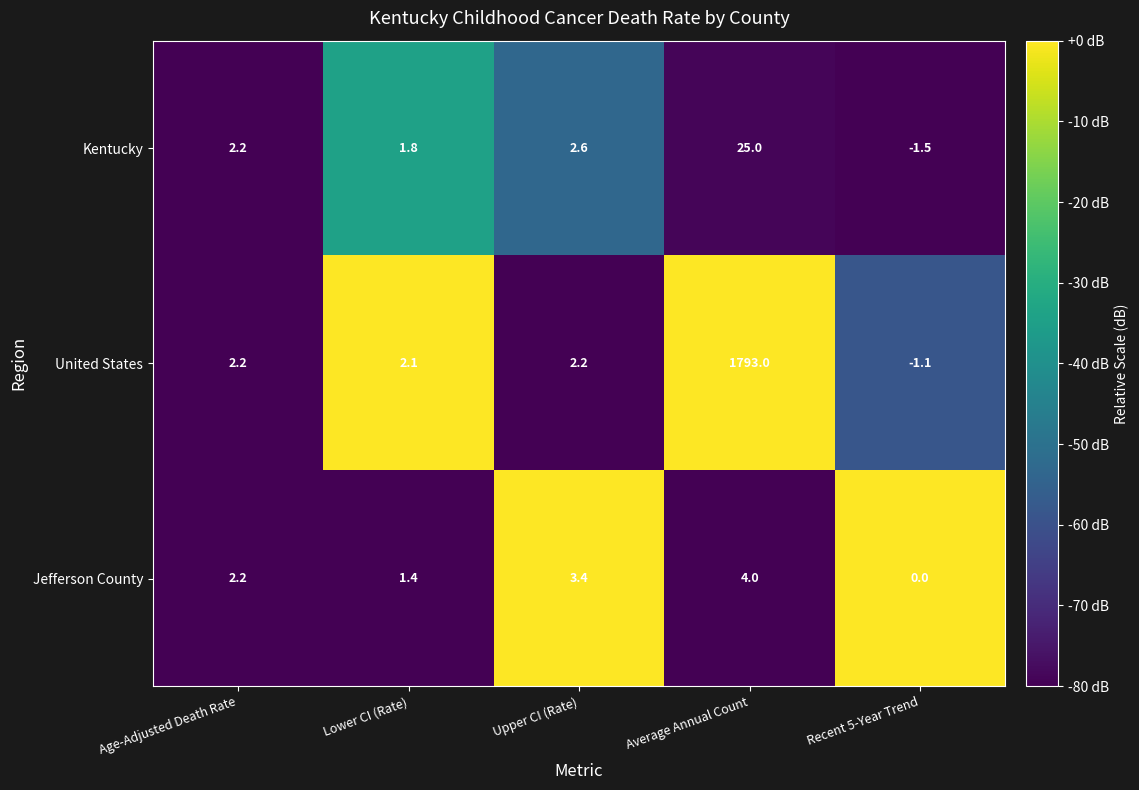

Which series changed the most between Lower CI (Rate) and Recent 5-Year Trend?

Kentucky